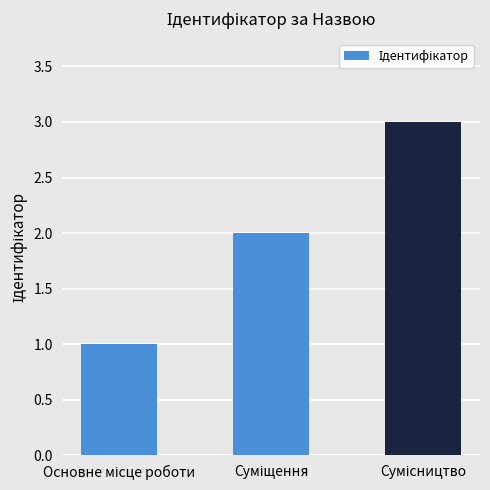

Reading left to right, extract all data points from this chart.

1	2	3